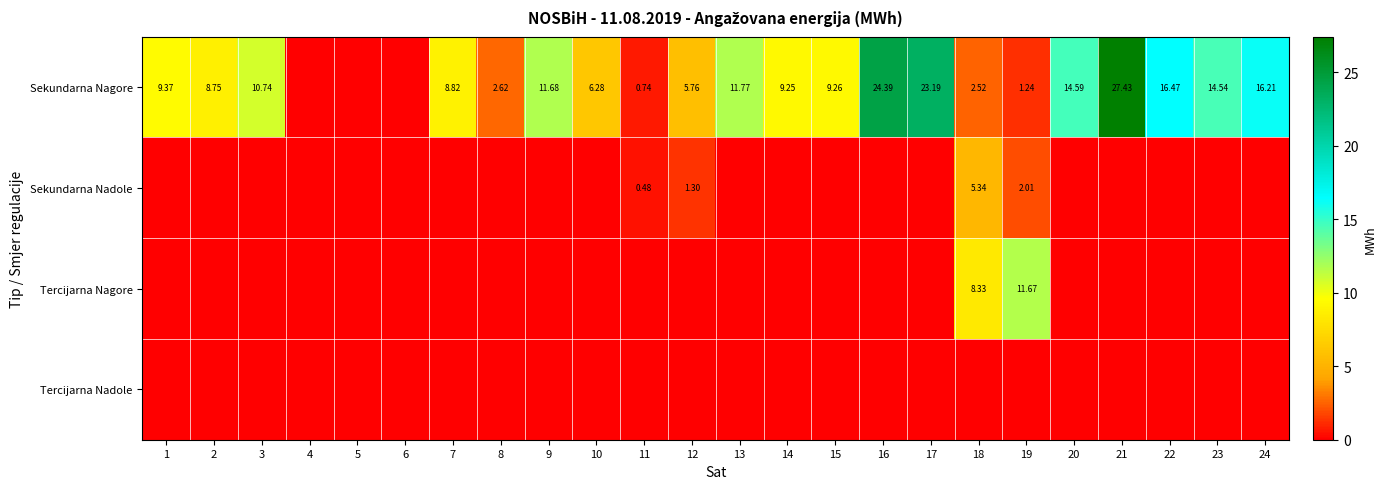

What is the difference between the second highest and minimum values in the Sekundarna Nadole series?

2.0